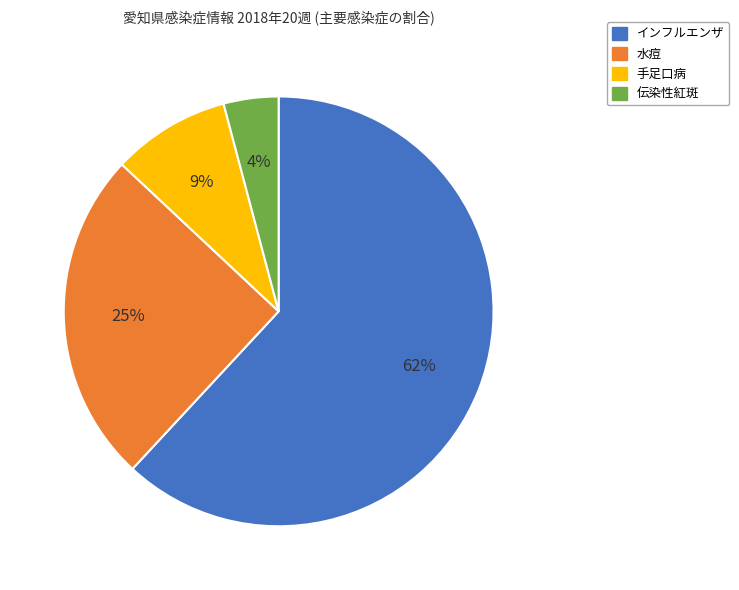

To the nearest percent, what percentage of the pie is 水痘?

25%